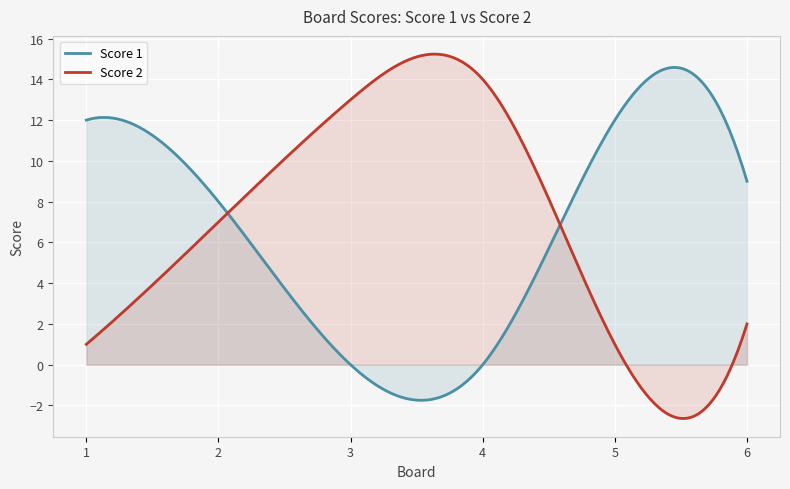

True or false: Score 1 and Score 2 intersect in this chart.

True